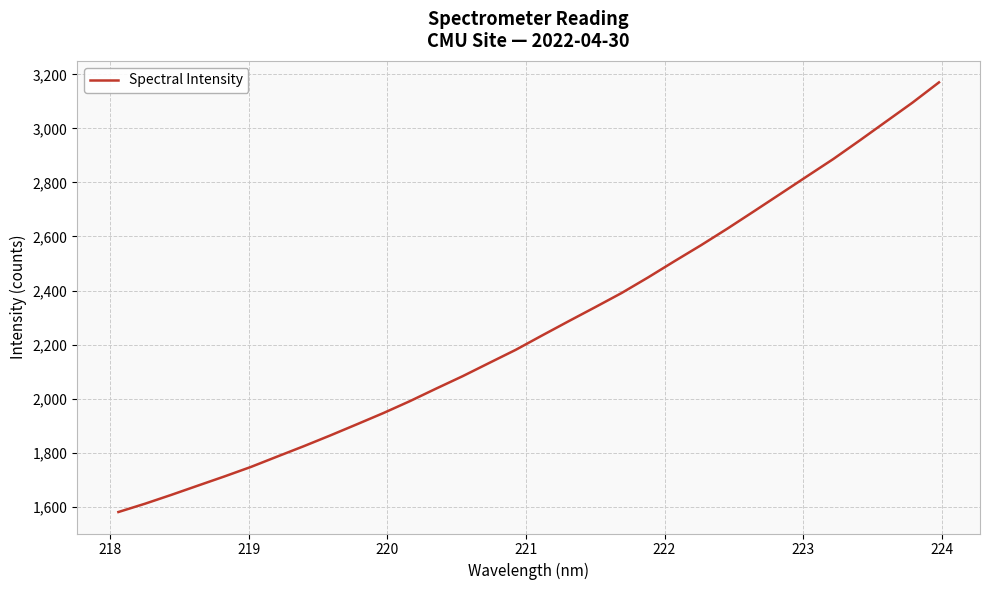

What is the maximum value shown in the chart?

3170.6